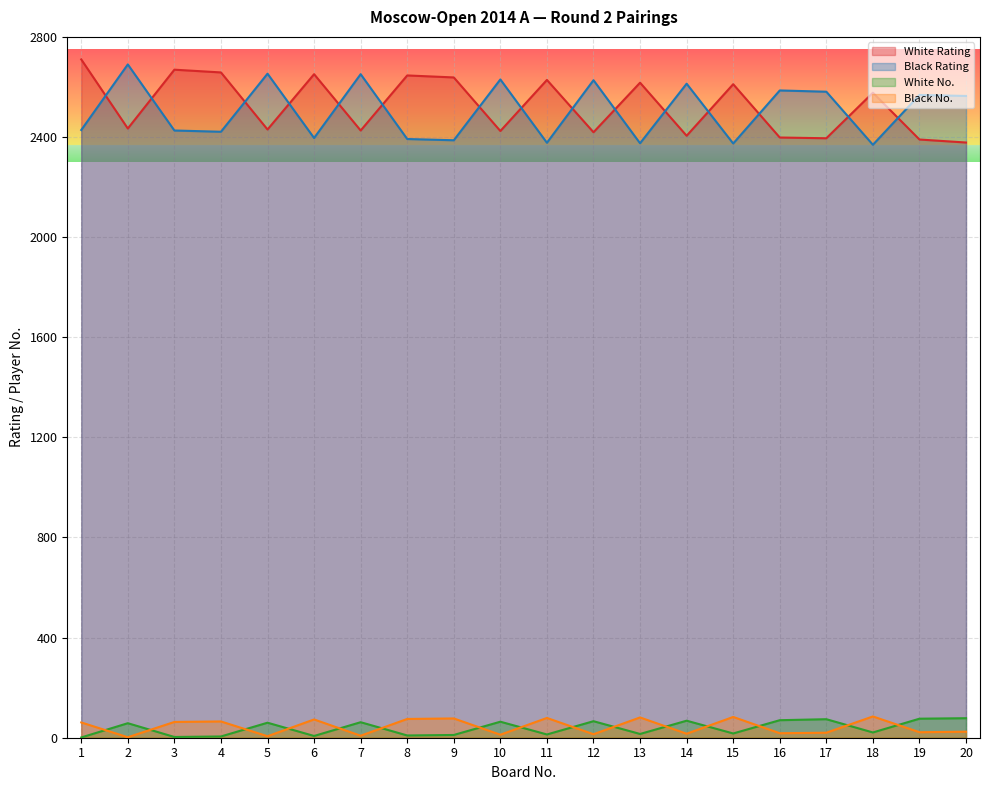

True or false: White Rating has a value of 2658 at 4.

True